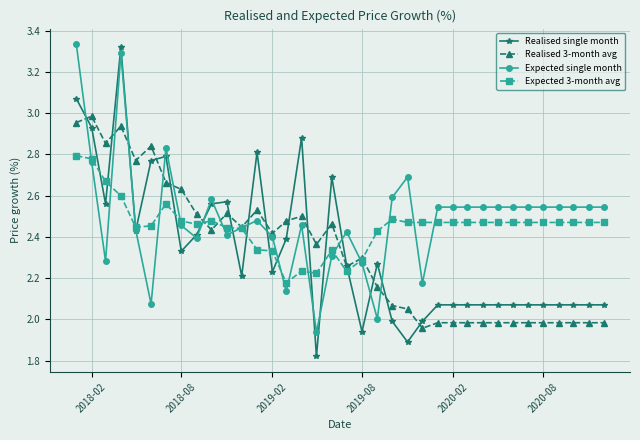

Which series has the largest range (max minus min)?

Realised single month